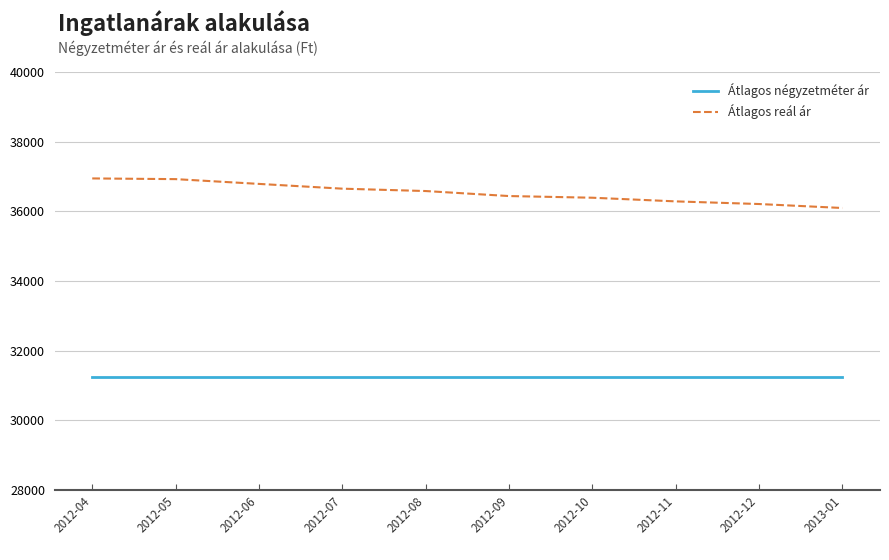

List the series in order of their overall mean, highest first.

Átlagos reál ár, Átlagos négyzetméter ár